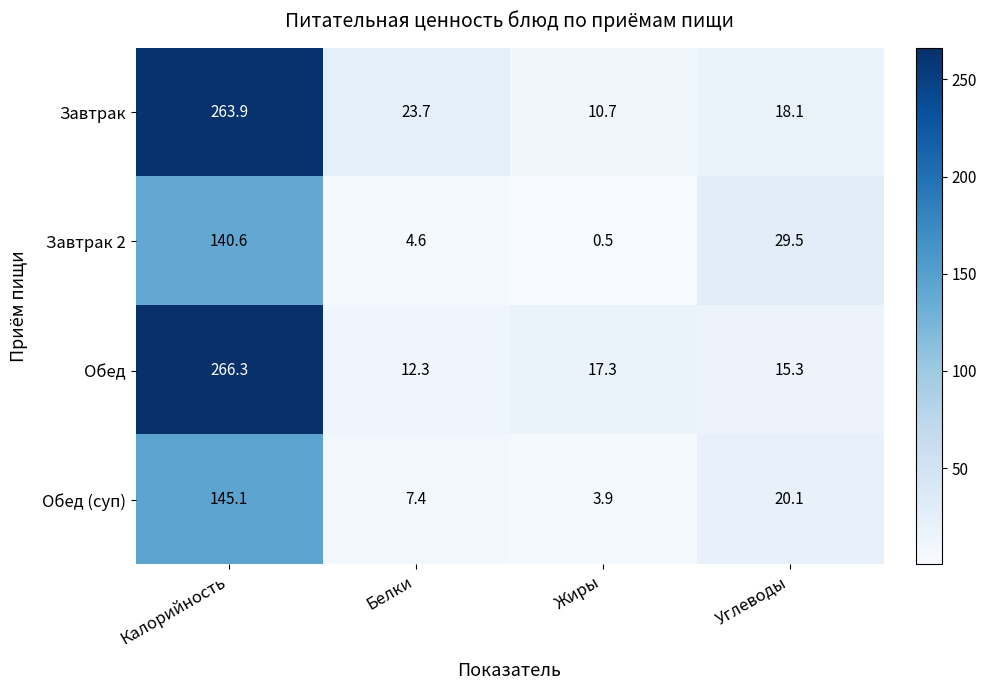

Reading left to right, what are all the values shown in this chart?

Завтрак: Калорийность=263.9	Белки=23.7	Жиры=10.7	Углеводы=18.1
Завтрак 2: Калорийность=140.6	Белки=4.6	Жиры=0.5	Углеводы=29.5
Обед: Калорийность=266.3	Белки=12.3	Жиры=17.3	Углеводы=15.3
Обед (суп): Калорийность=145.1	Белки=7.4	Жиры=3.9	Углеводы=20.1